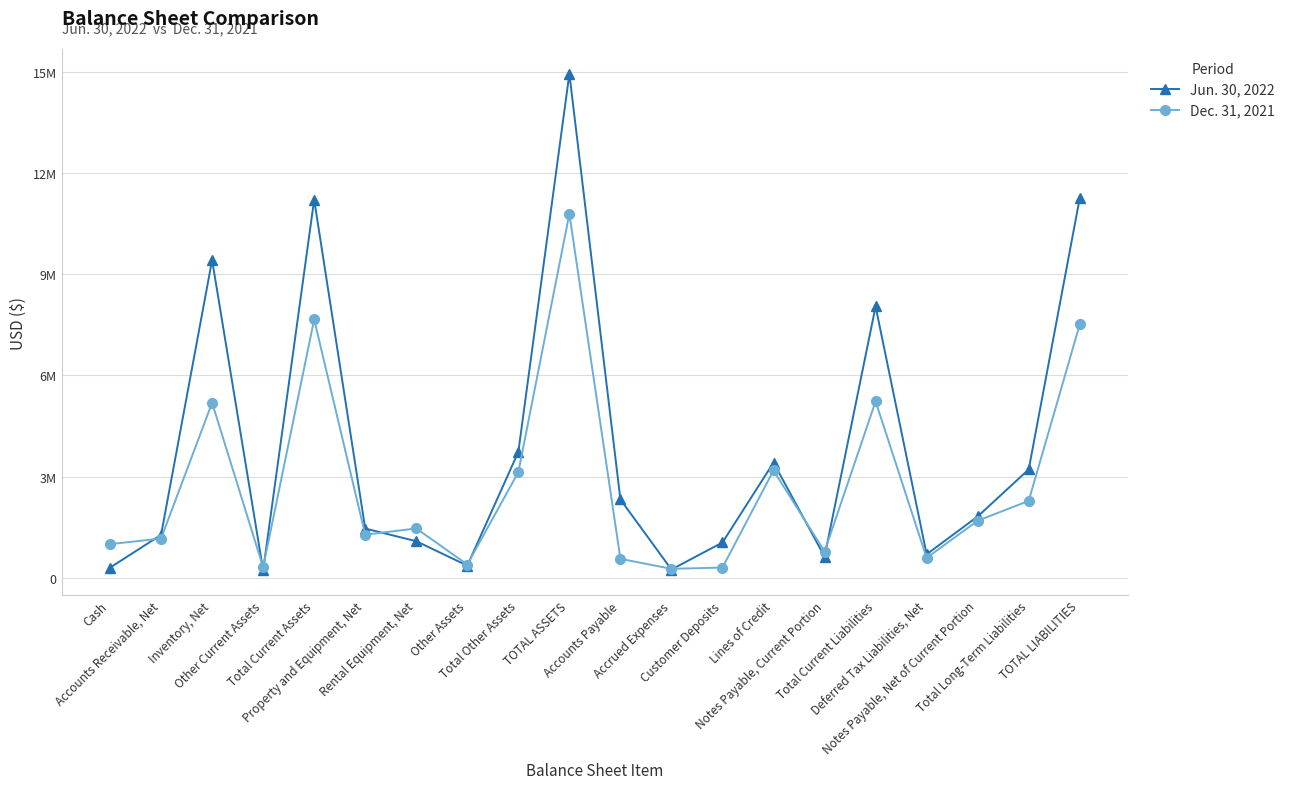

Is the value of Dec. 31, 2021 at Notes Payable, Current Portion greater than the value of Jun. 30, 2022 at Total Other Assets?

No